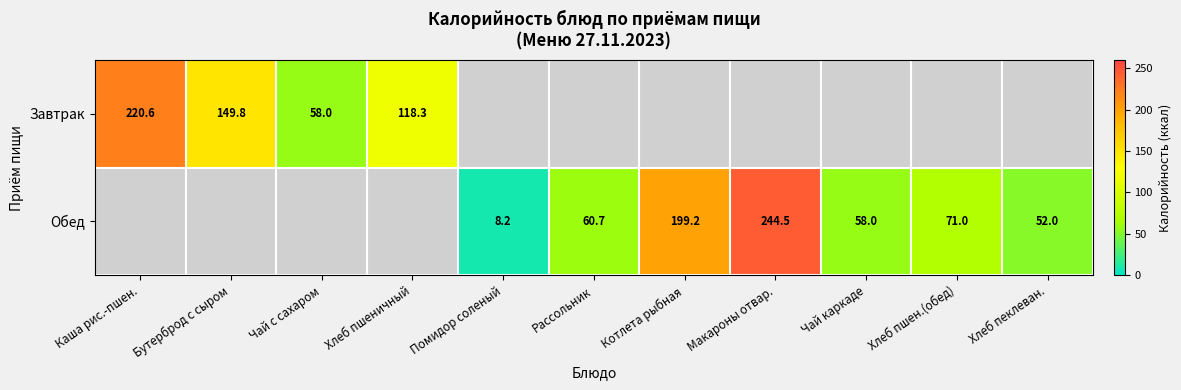

True or false: Обед has a value of 244.5 at Макароны отвар..

True